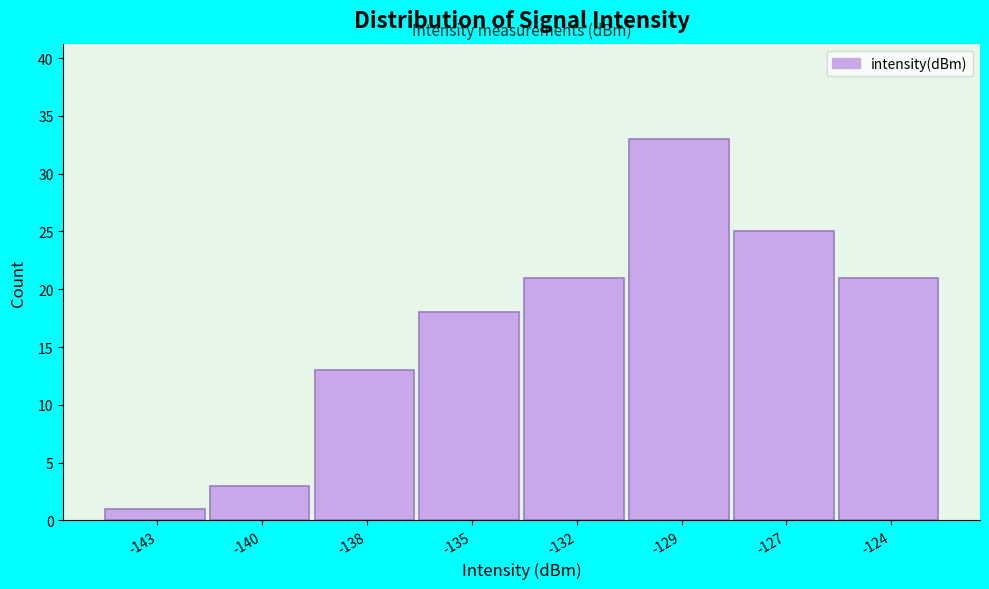

Reading right to left, what are all the values shown in this chart?

-124=21	-127=25	-129=33	-132=21	-135=18	-138=13	-140=3	-143=1